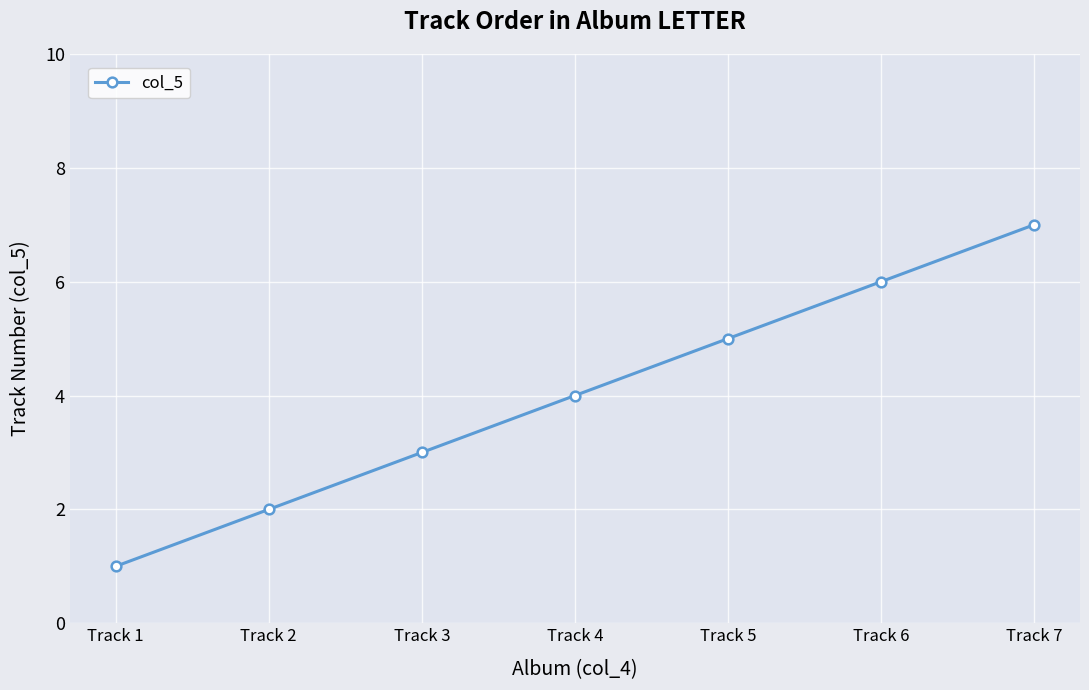

True or false: there are more than 0 points higher than both neighbors.

False